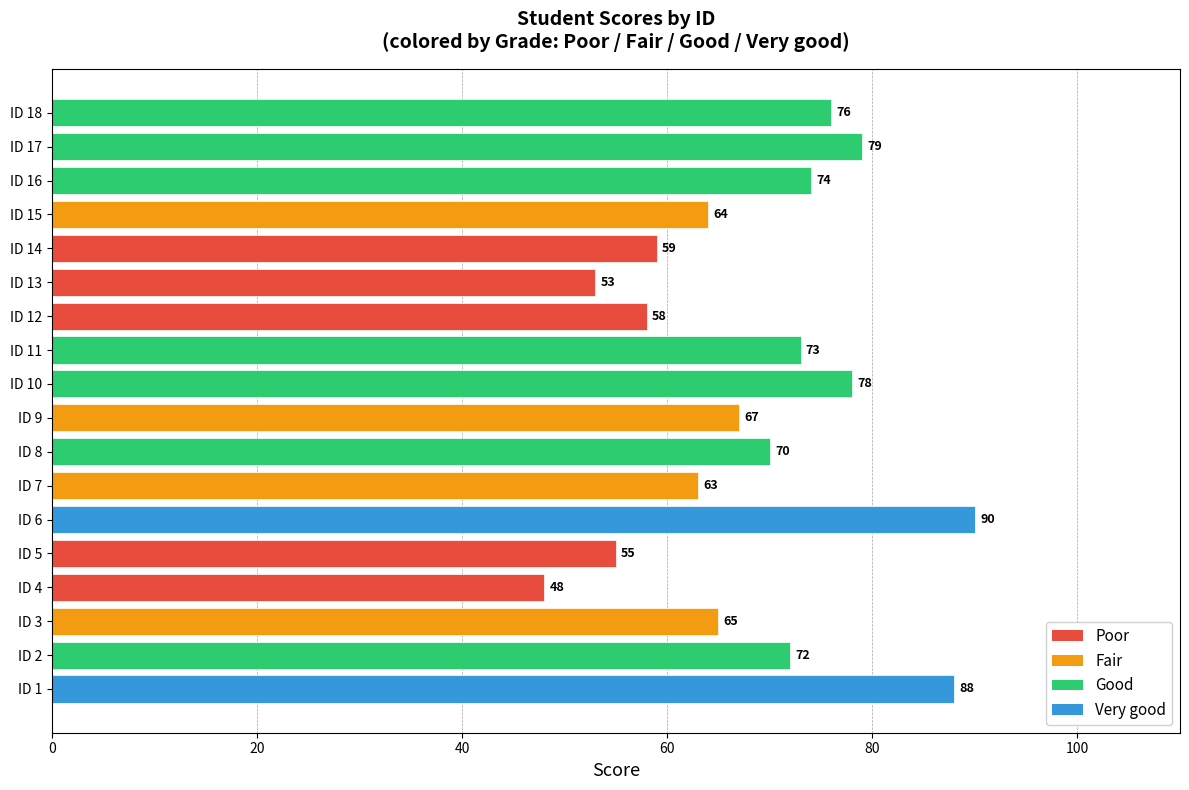

Which category has the lowest value across all series?

ID 4